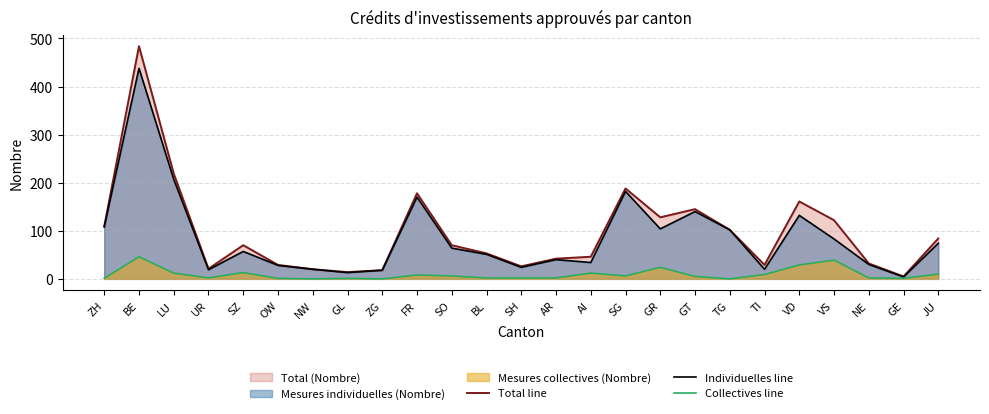

What is the spread (max minus min) of values at SZ?

57